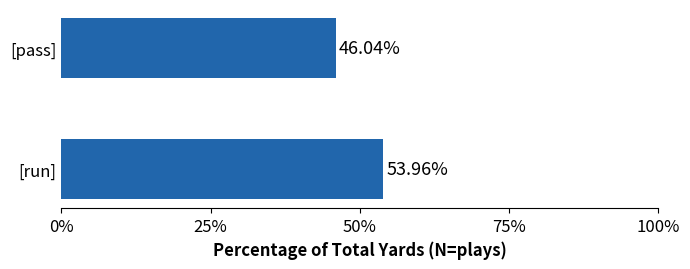

What is the difference between the maximum and minimum values?

7.9